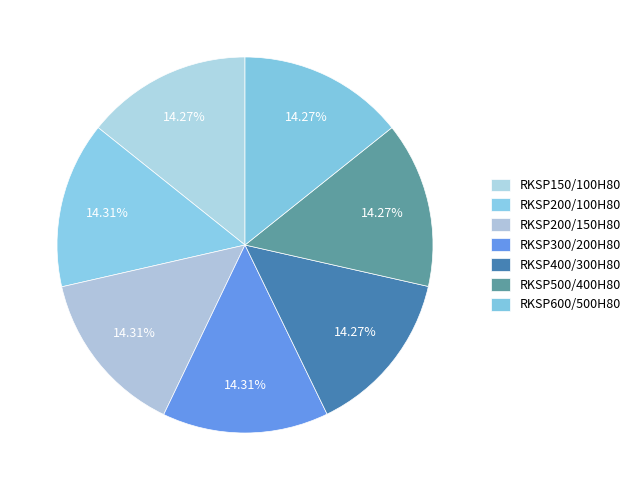

Which slice is the largest?

RKSP200/150H80